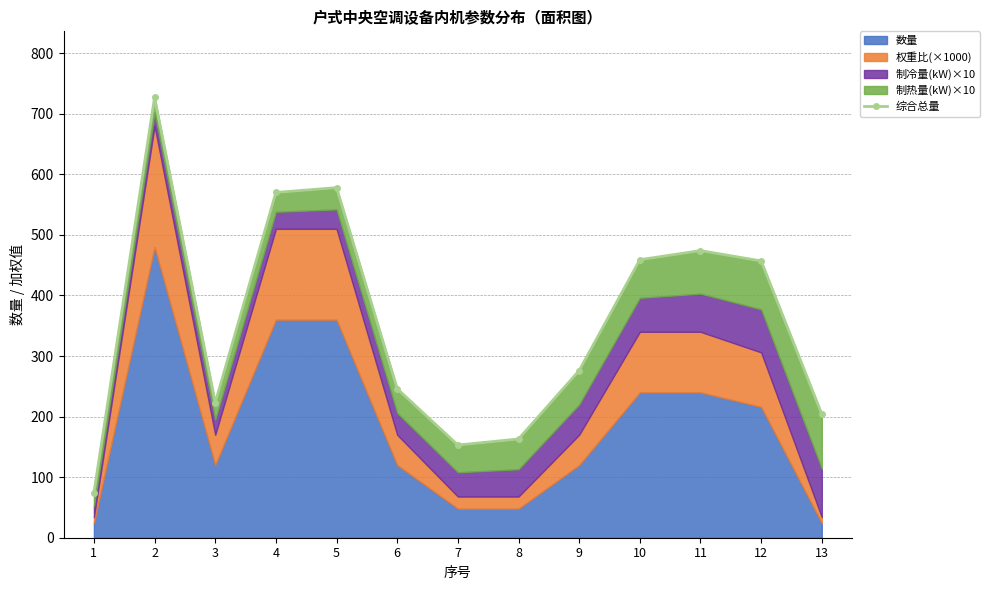

List the labels in order of value, smallest first.

1, 7, 8, 13, 3, 6, 9, 12, 10, 11, 4, 5, 2